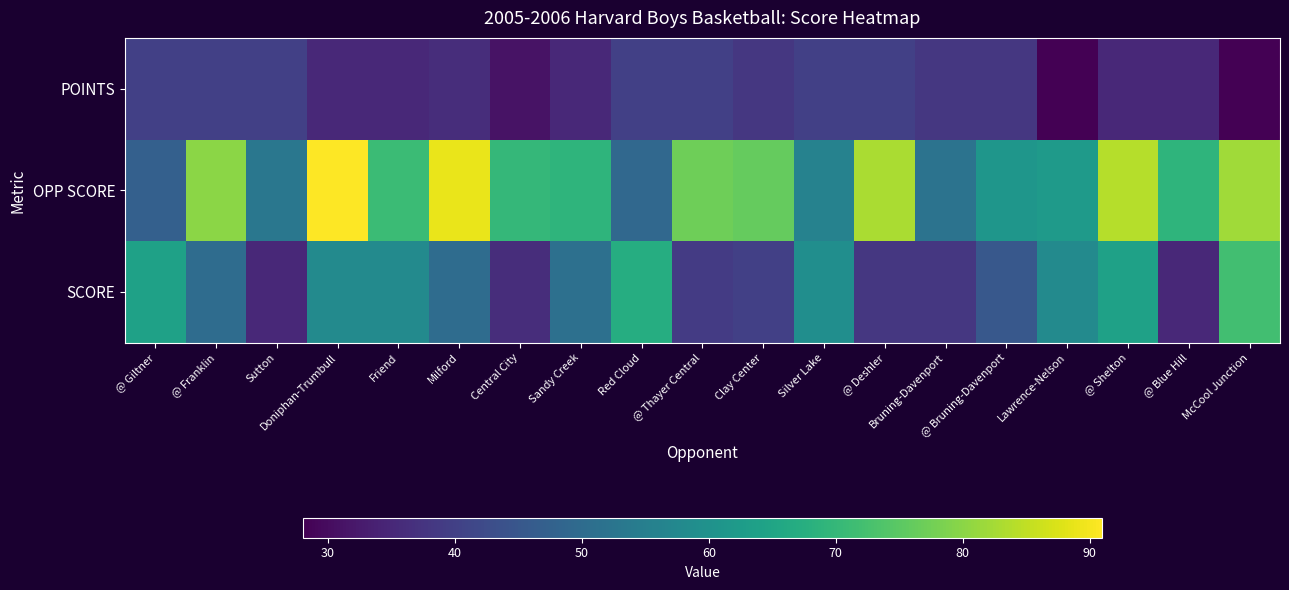

What is the total value across all series at McCool Junction?

182